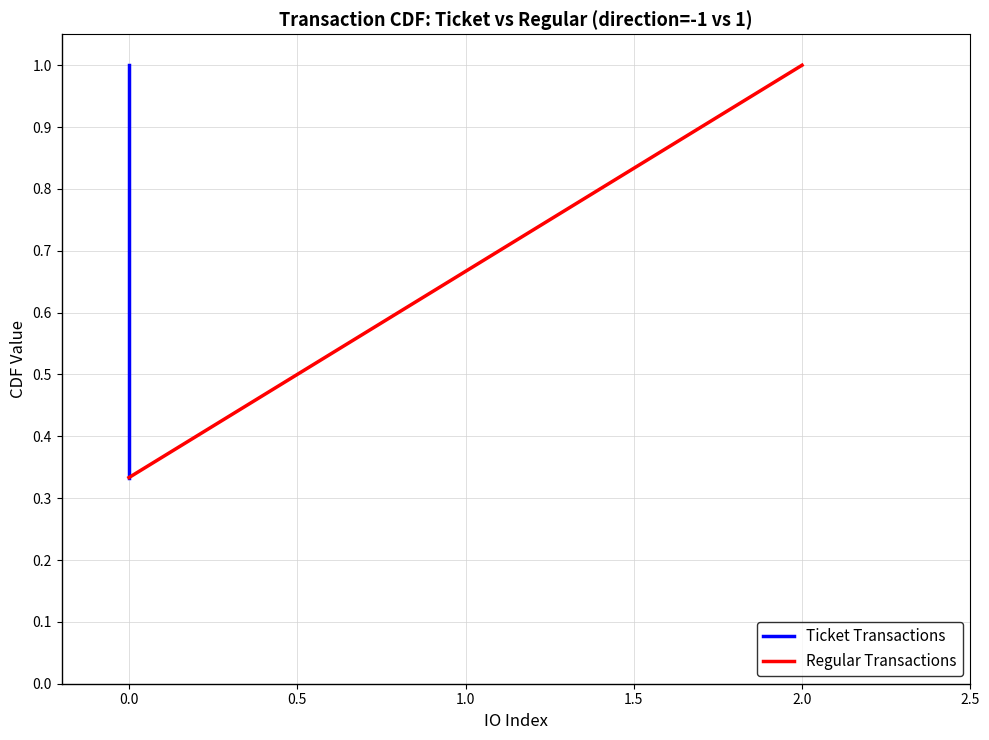

Which series has the largest total across all categories?

Ticket Transactions